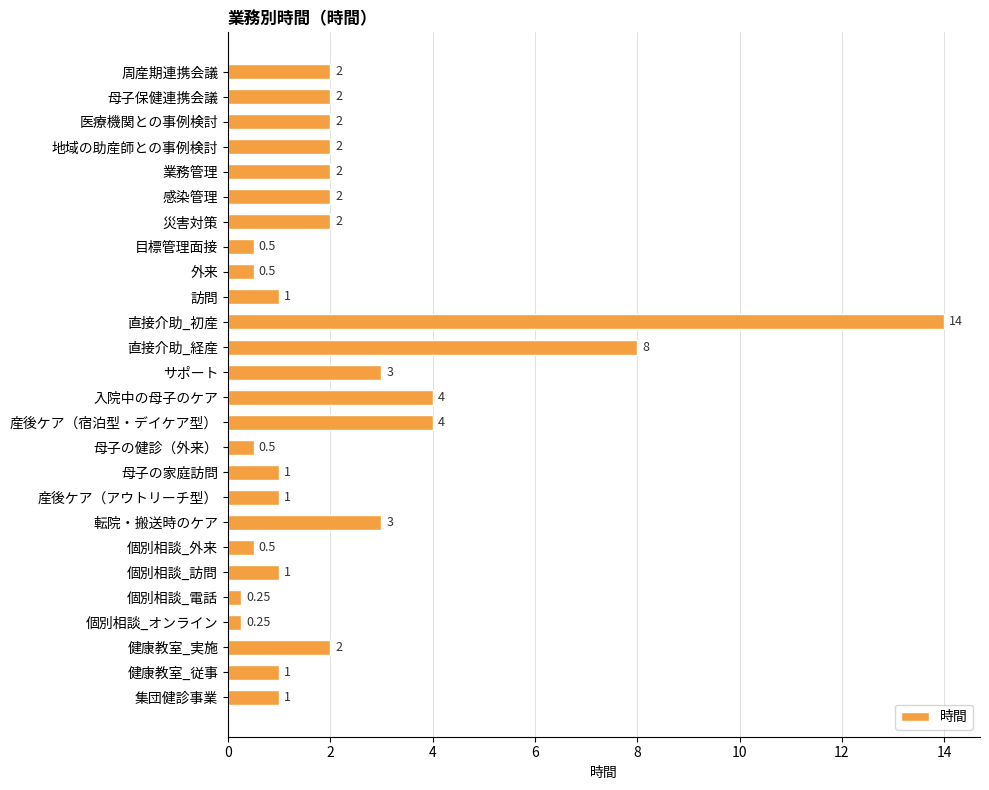

Which has a higher value, サポート or 個別相談_訪問?

サポート